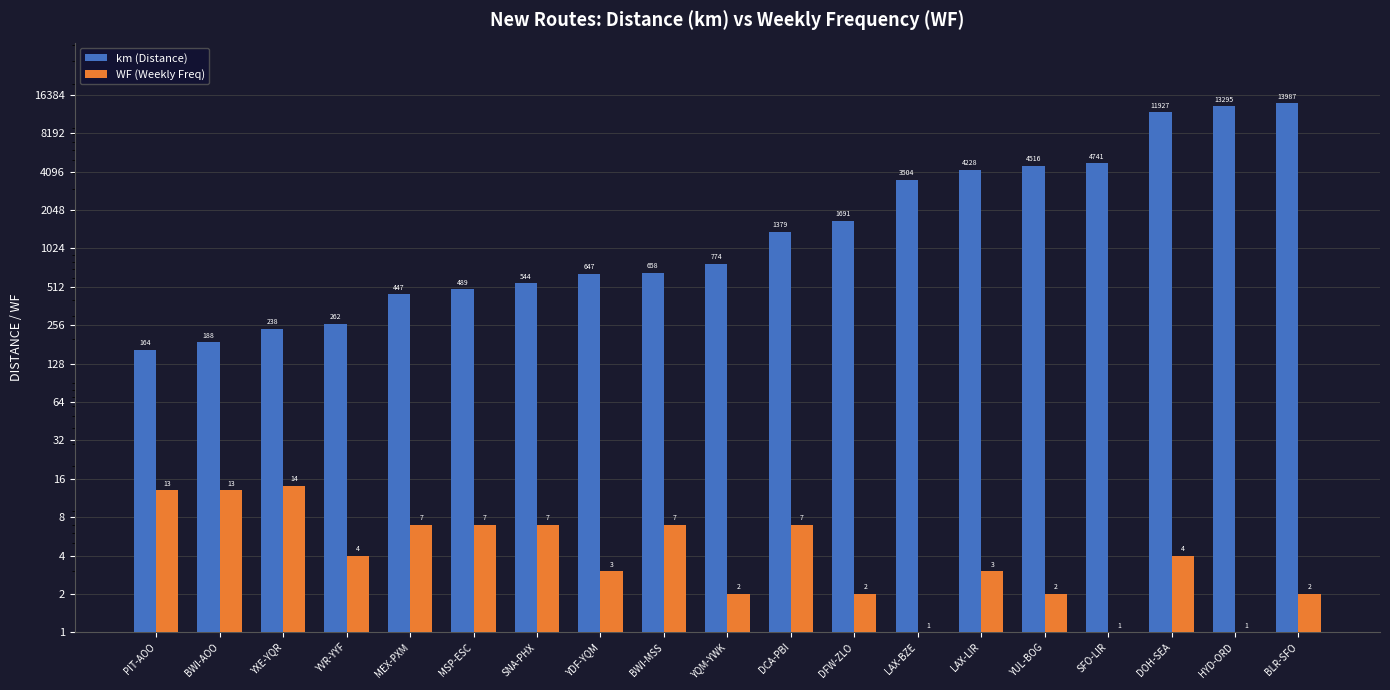

Rank the series by their average value, from highest to lowest.

km (Distance), WF (Weekly Freq)